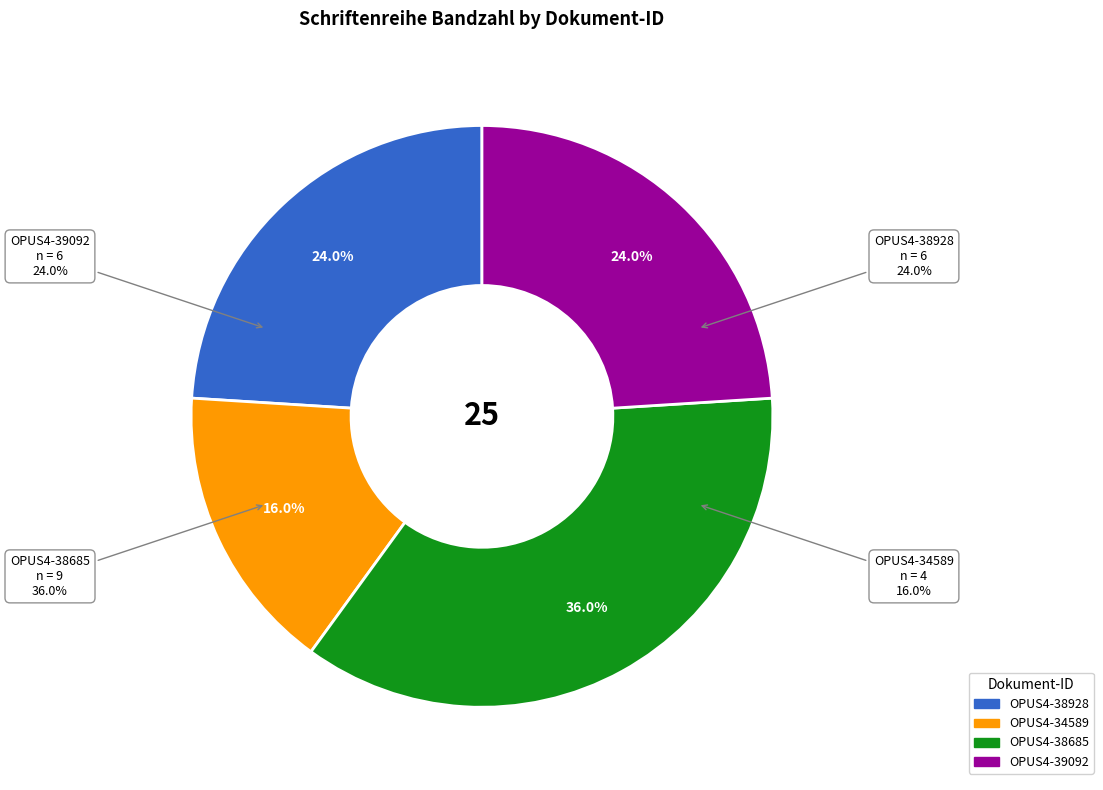

Do OPUS4-34589 and OPUS4-39092 together represent more than half of the pie?

No